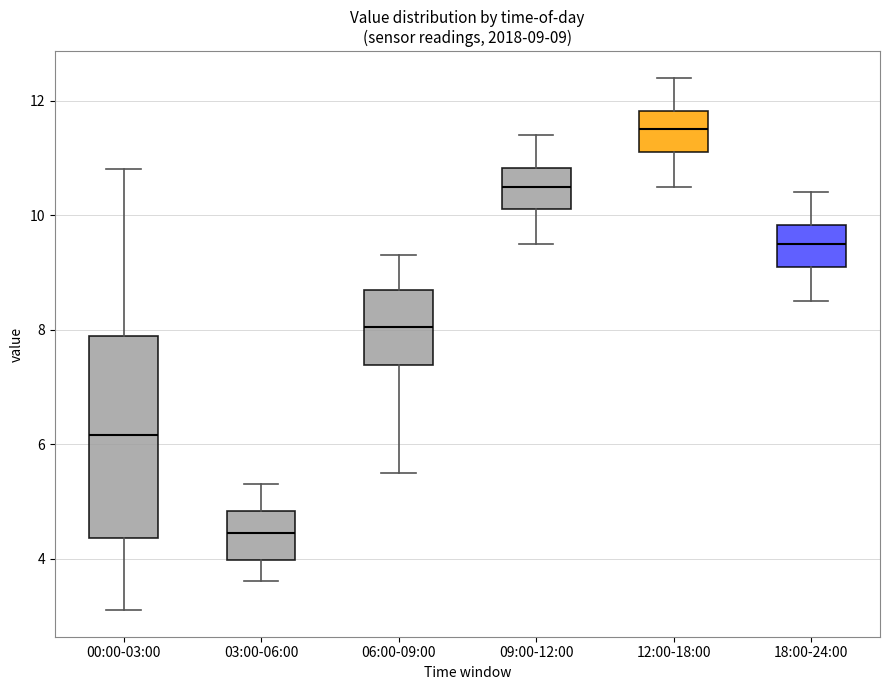

Which box's median line is the highest?

12:00-18:00